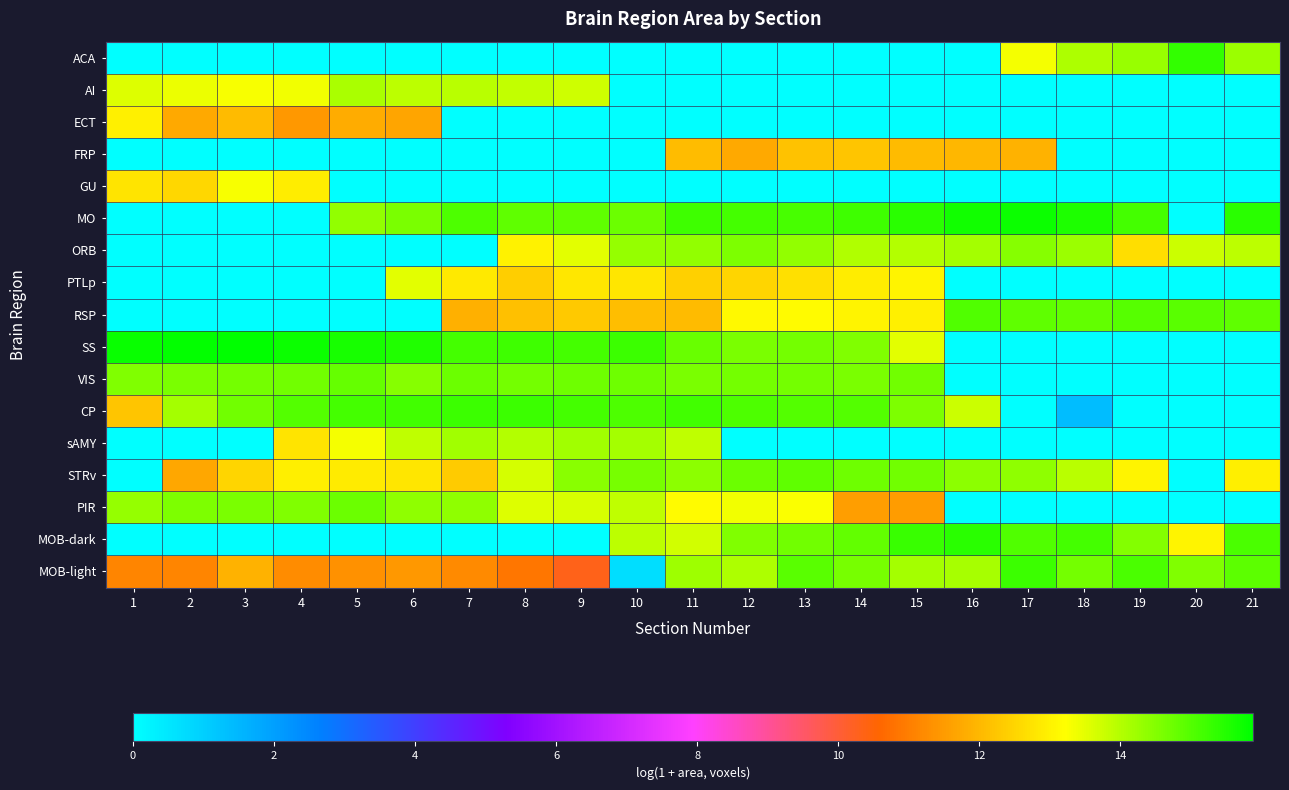

Which series has the widest spread of values?

SS